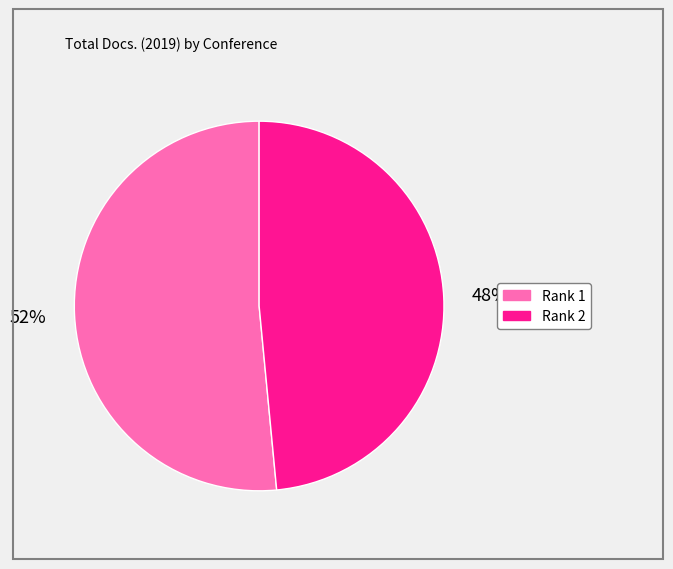

Is there a majority slice in this chart?

Yes